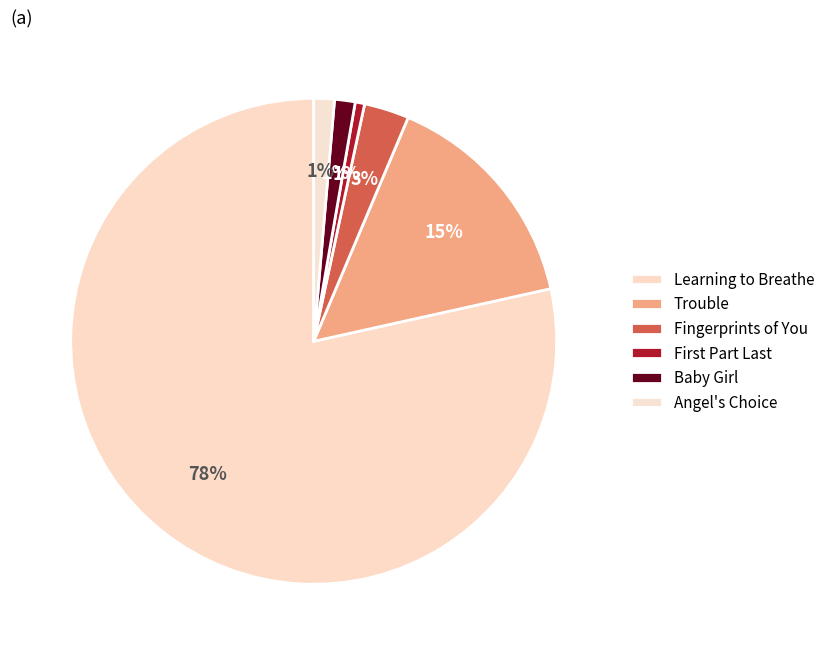

The Fingerprints of You slice represents 18% of the pie. True or false?

False